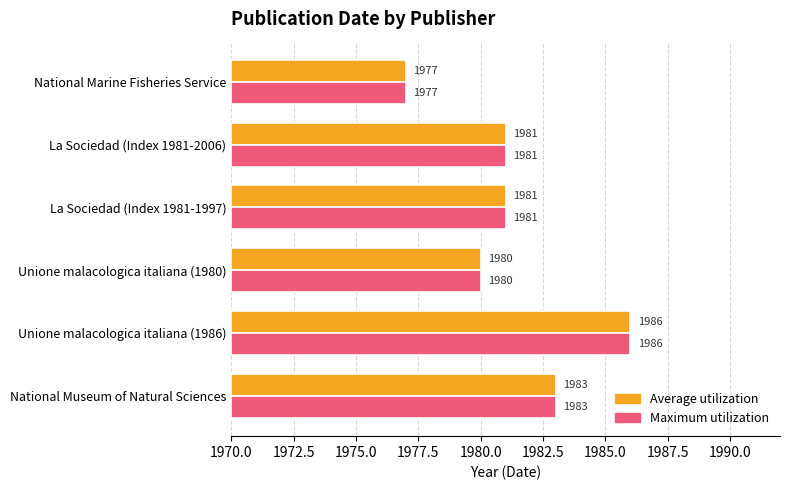

Rank the series at National Museum of Natural Sciences from highest to lowest value.

Average utilization, Maximum utilization